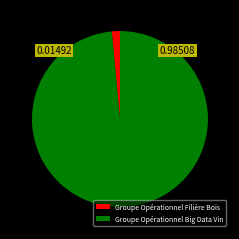

Rank the categories by value from highest to lowest.

Groupe Opérationnel Big Data Vin, Groupe Opérationnel Filière Bois